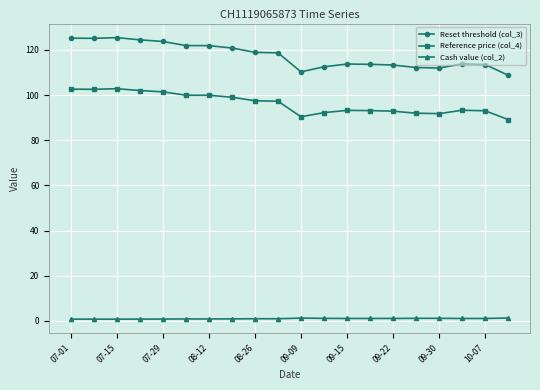

What is the sum of all Reference price (col_4) values?

1926.0